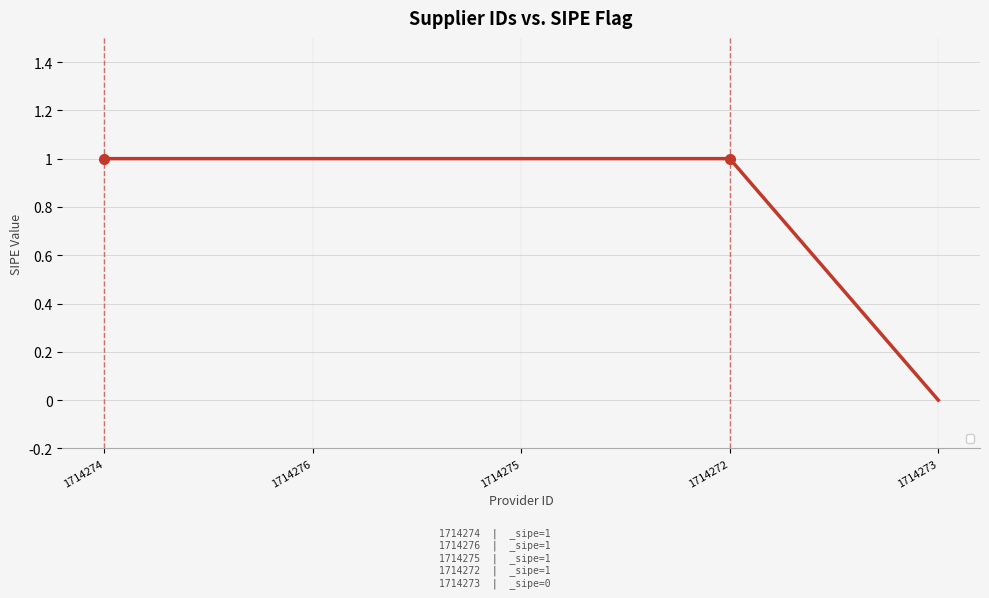

Reading left to right, transcribe all the data shown in this chart.

1	1	1	1	0